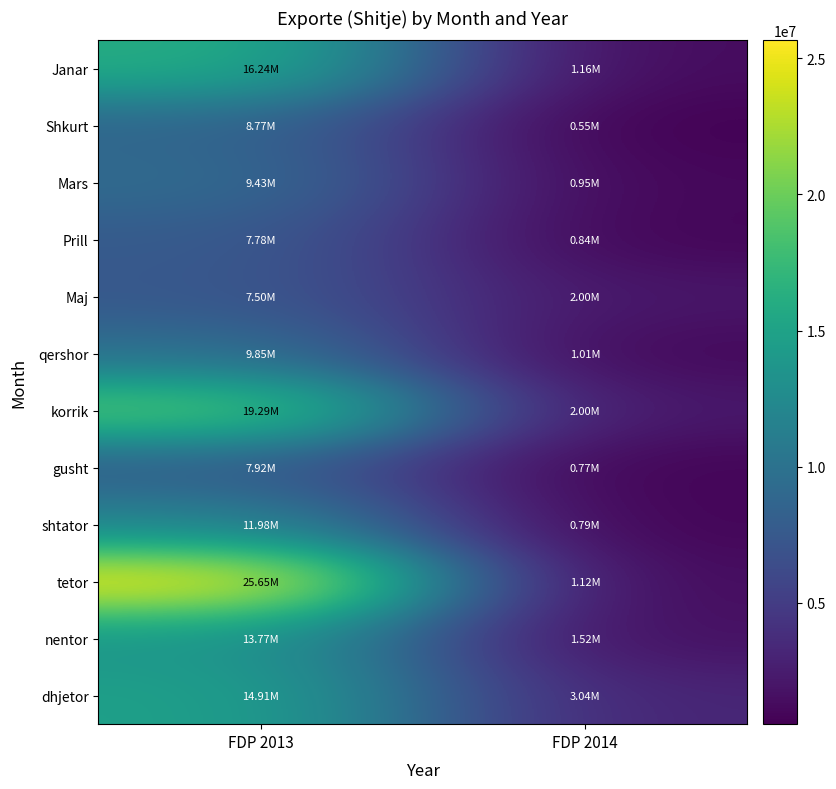

Reading right to left, extract all data points from this chart.

Janar: FDP 2014=1161300	FDP 2013=16242291
Shkurt: FDP 2014=549976	FDP 2013=8772504
Mars: FDP 2014=948899	FDP 2013=9430919
Prill: FDP 2014=841257	FDP 2013=7783006
Maj: FDP 2014=1999998	FDP 2013=7495280
qershor: FDP 2014=1009313	FDP 2013=9849526
korrik: FDP 2014=2003033	FDP 2013=19290623
gusht: FDP 2014=766184	FDP 2013=7919753
shtator: FDP 2014=794122	FDP 2013=11977605
tetor: FDP 2014=1118310	FDP 2013=25654006
nentor: FDP 2014=1515264	FDP 2013=13766900
dhjetor: FDP 2014=3038503	FDP 2013=14913506